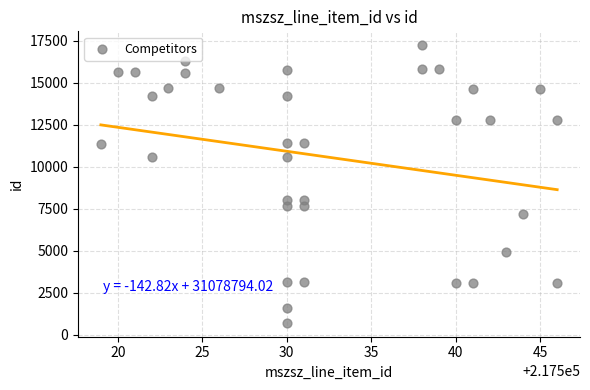

What is the range of X values (max minus min)?

27